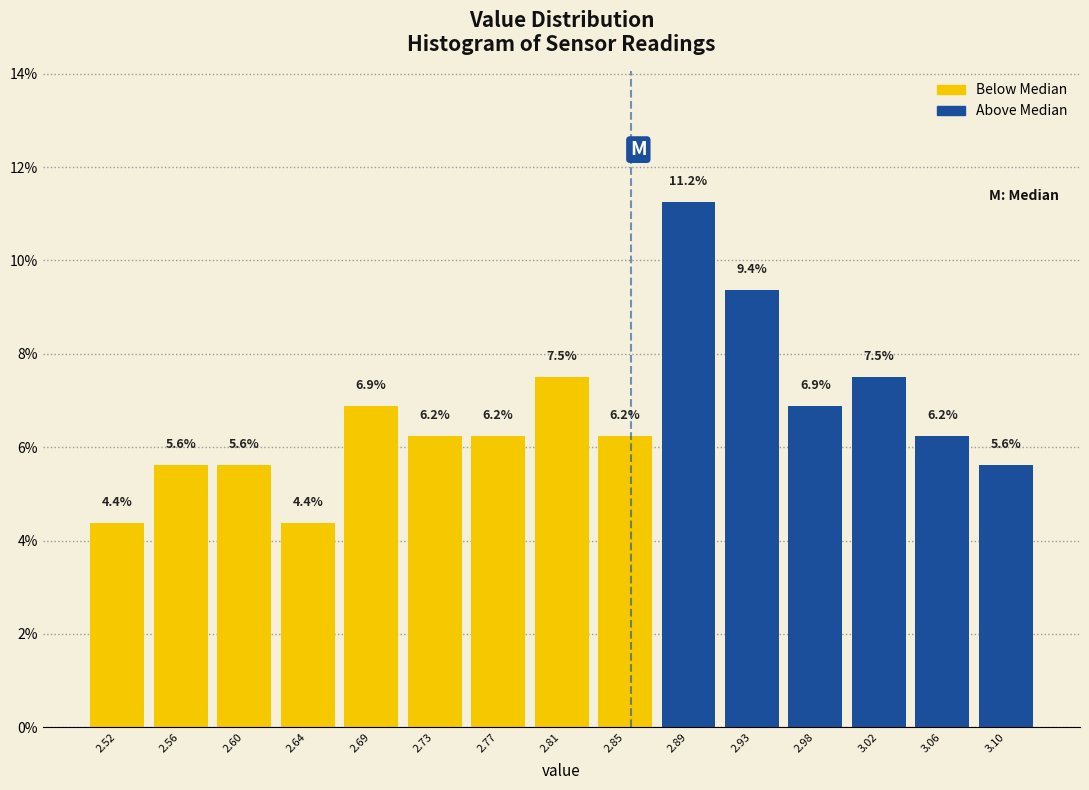

How tall is the bar that spans 2.955 to 2.995 on the x-axis? The bar edges are not printed on the chart, so give them approximately, as read against the axis.

6.9